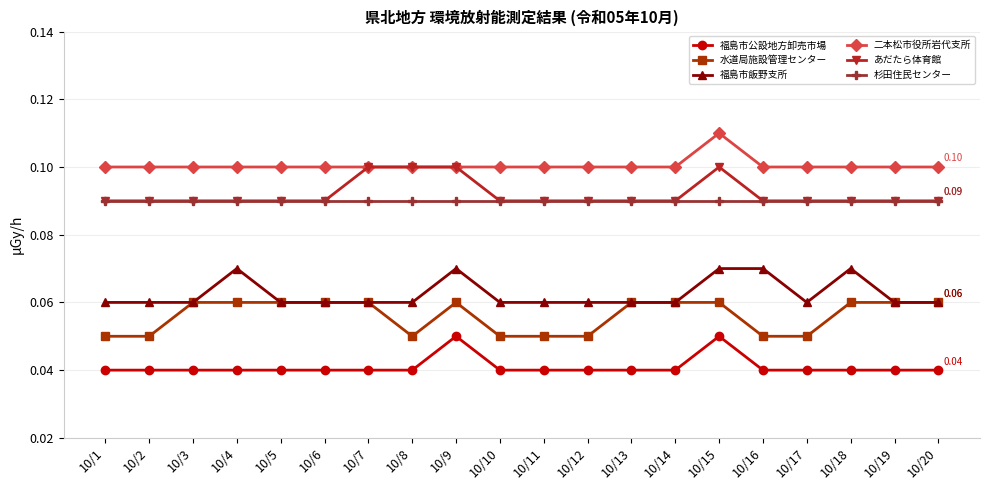

True or false: 水道局施設管理センター and 福島市公設地方卸売市場 intersect in this chart.

False